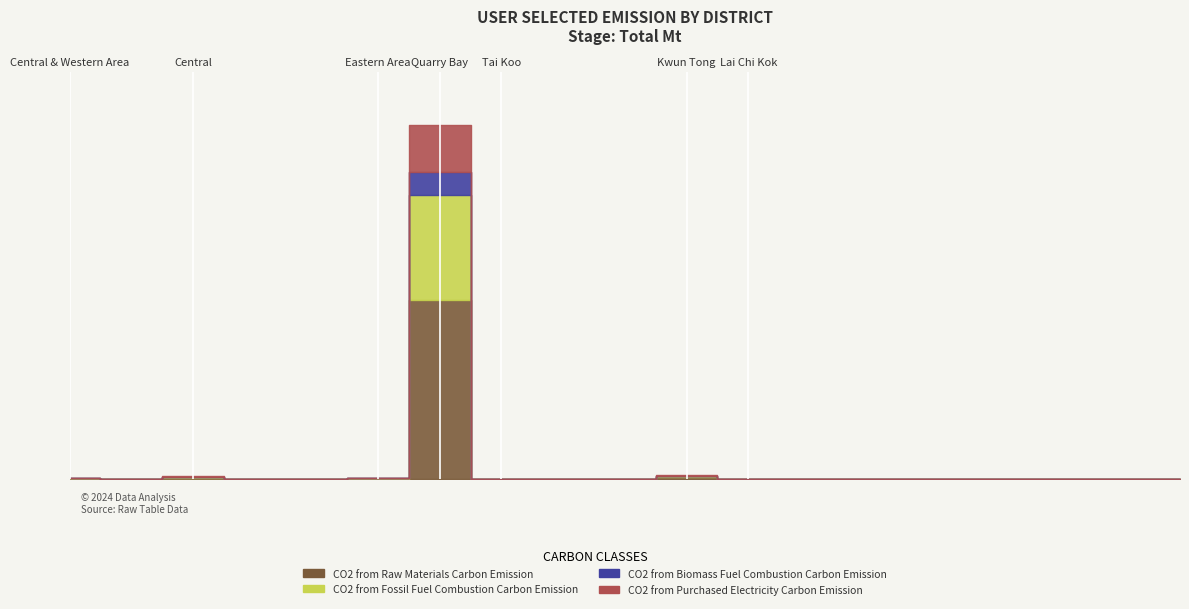

List the series in order of their peak value, lowest first.

CO2 from Biomass Fuel Combustion Carbon Emission, CO2 from Purchased Electricity Carbon Emission, CO2 from Fossil Fuel Combustion Carbon Emission, CO2 from Raw Materials Carbon Emission